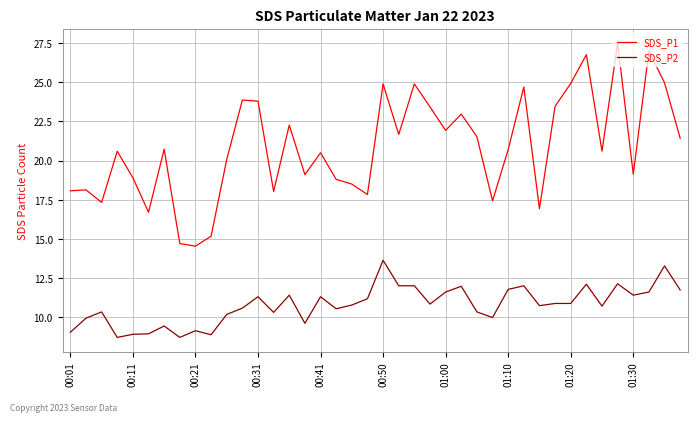

True or false: SDS_P2 and SDS_P1 cross at least once.

False